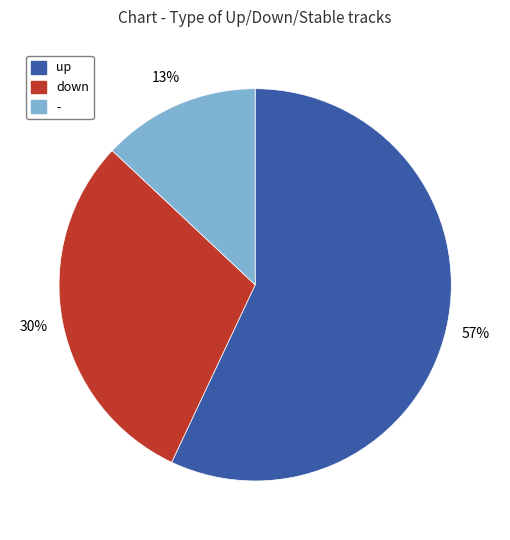

What is the smallest slice in the pie chart?

-